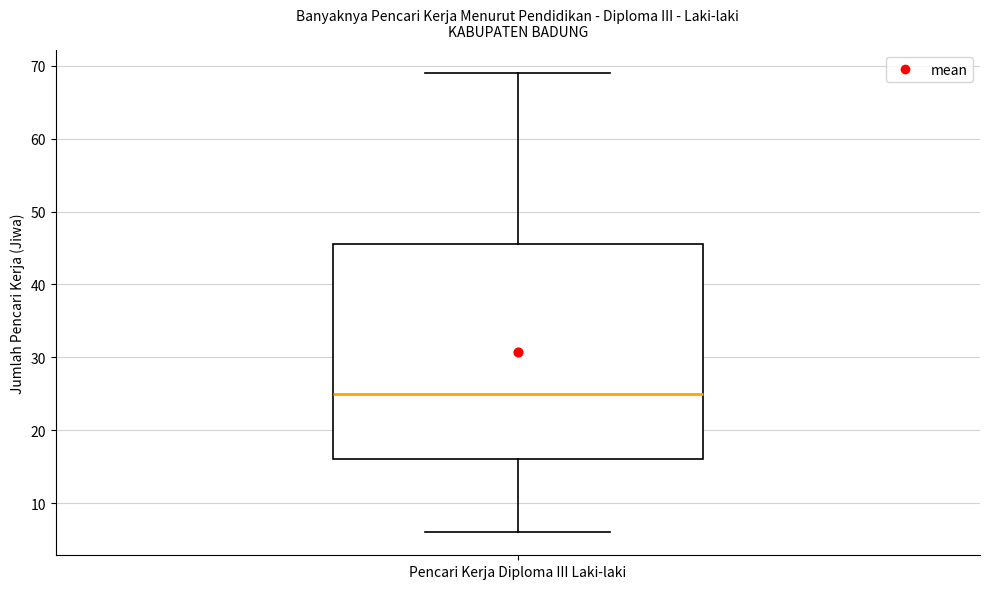

Where is the upper edge of the box for Pencari Kerja Diploma III Laki-laki on the y-axis? The values are not printed on the chart, so give them approximately, as read against the axis.

46